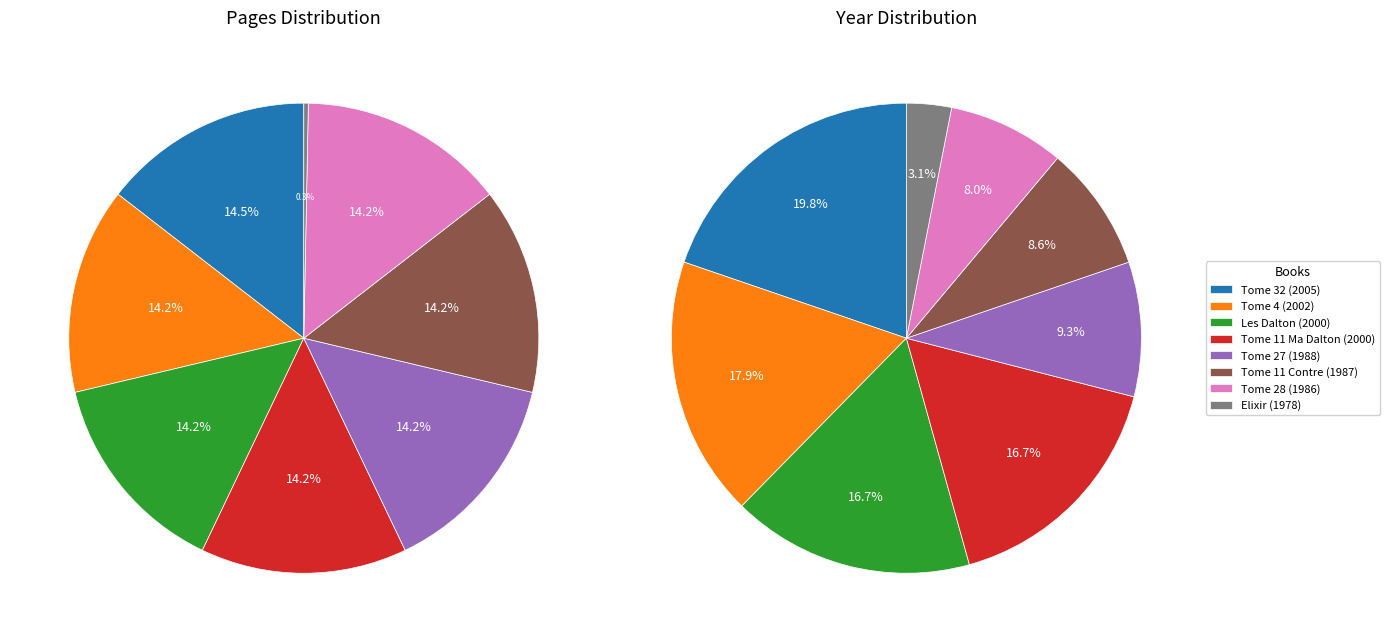

To the nearest percent, what is the average slice percentage?

12%